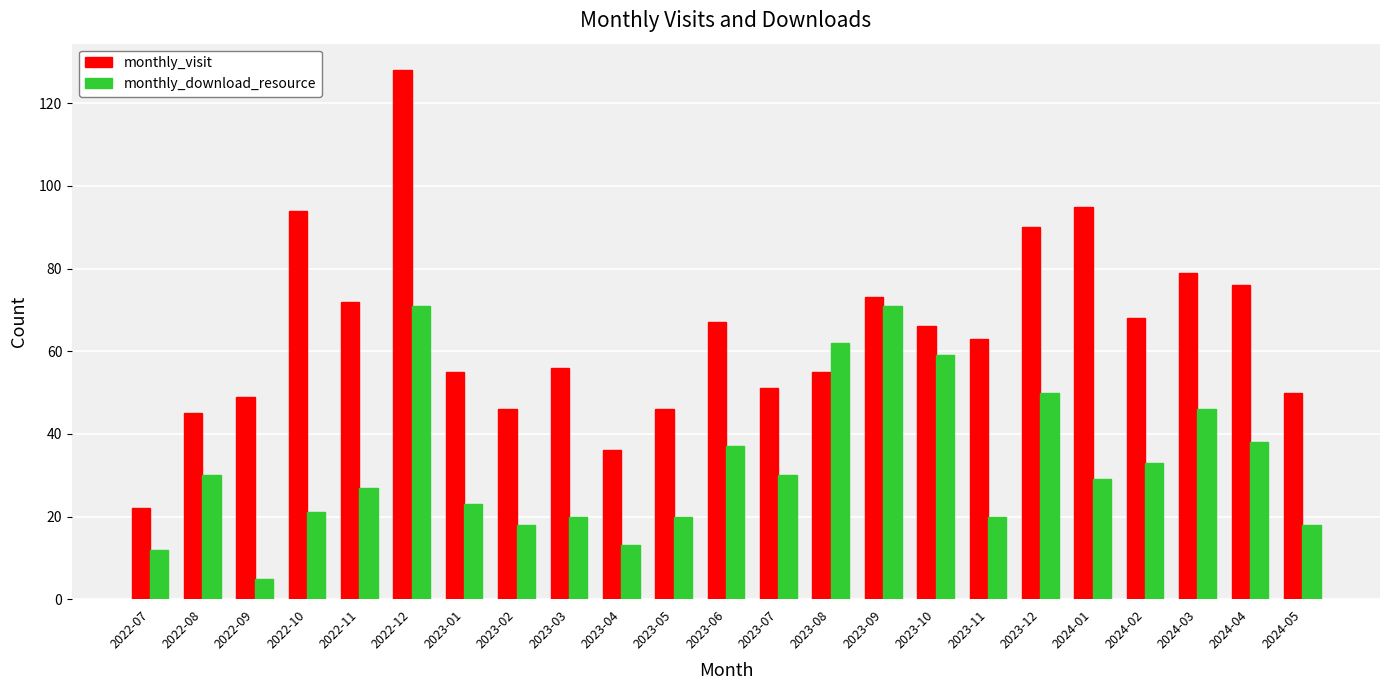

The monthly_visit series shows 22 at 2024-04. True or false?

False